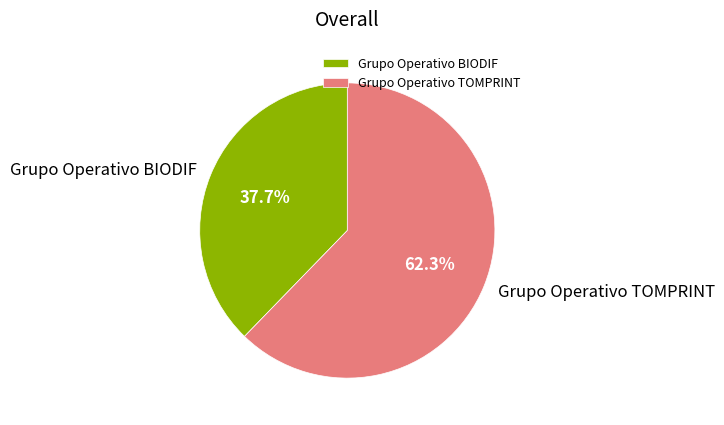

What percentage is the Grupo Operativo BIODIF slice, to the nearest percent?

38%